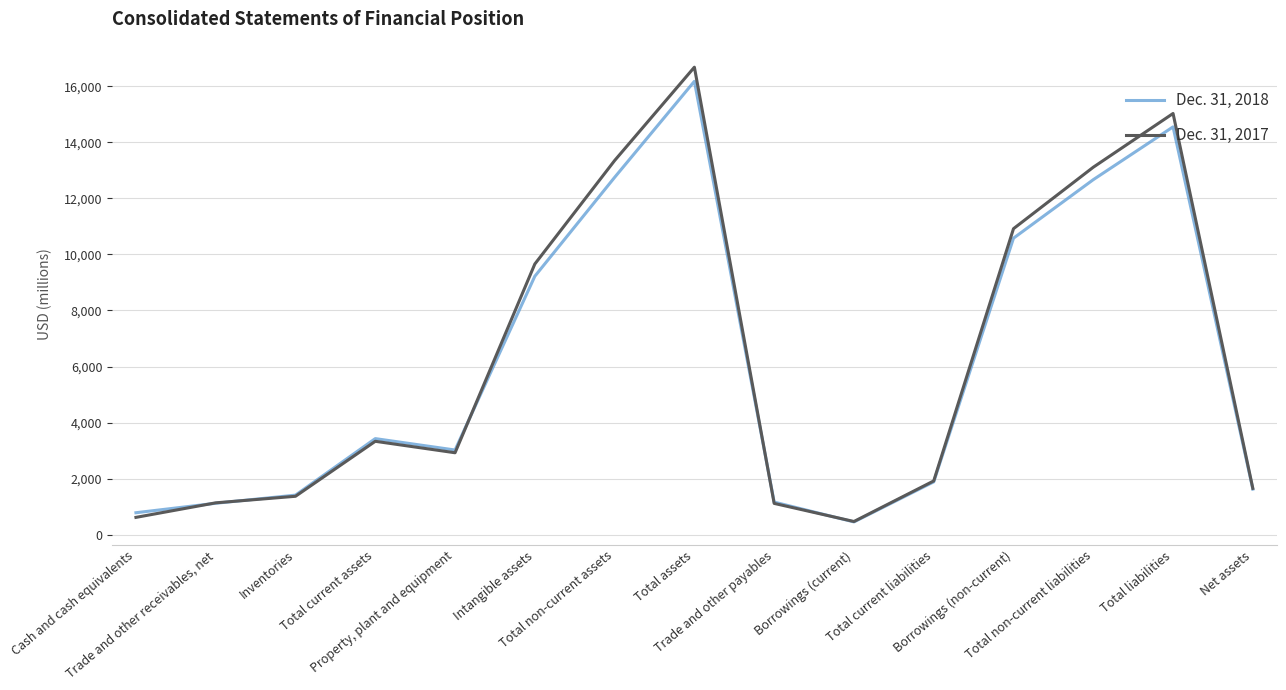

How many lines are shown in the chart?

2